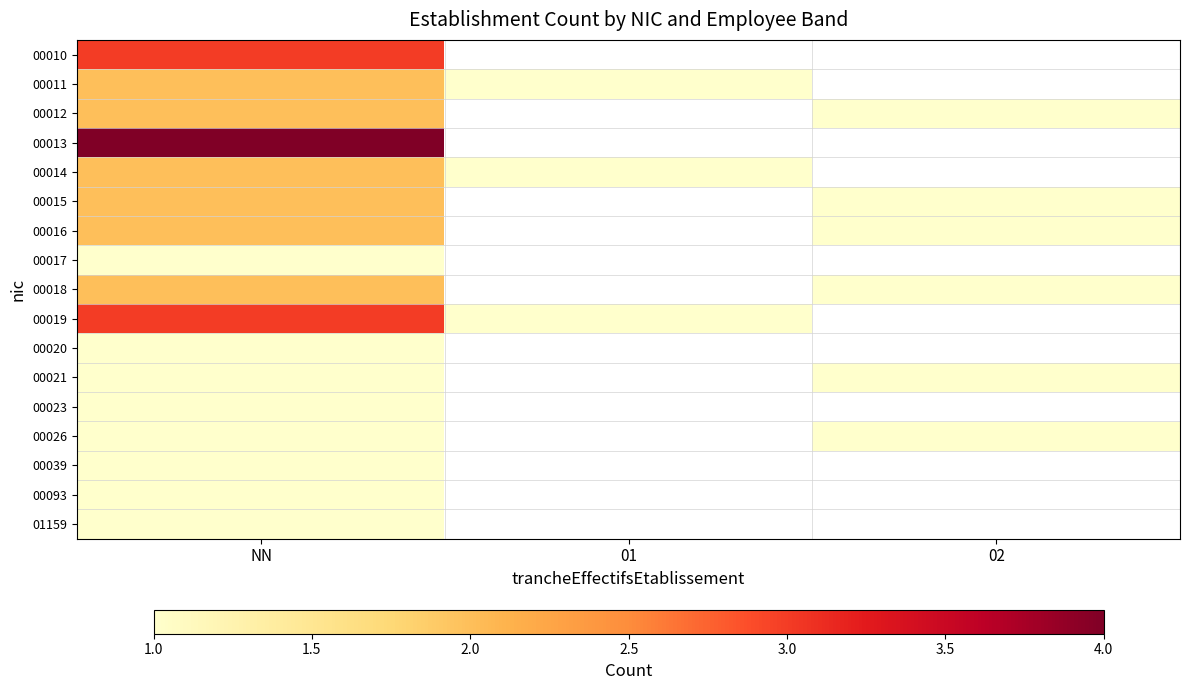

Rank the categories by 00015 value from highest to lowest.

NN, 01, 02